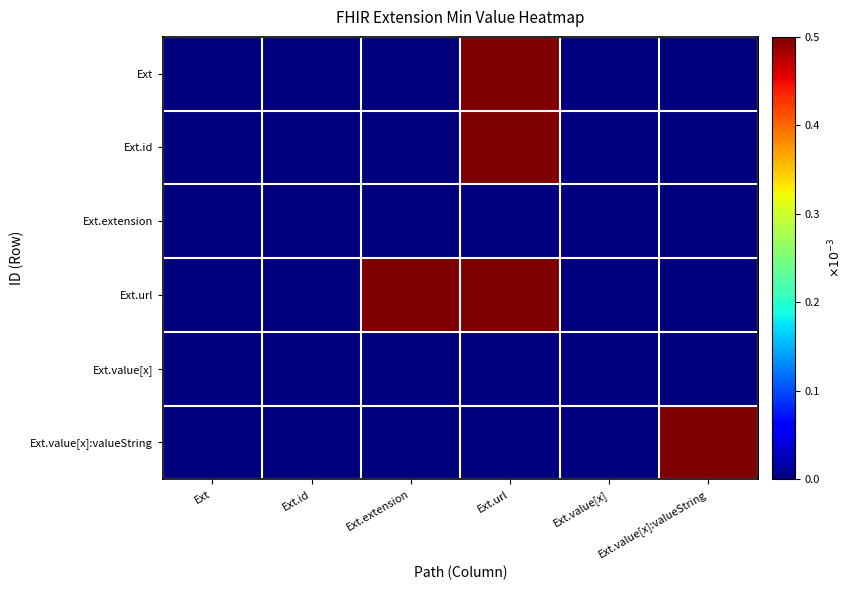

Which series changed the most between Ext.url and Ext.value[x]?

Ext.id